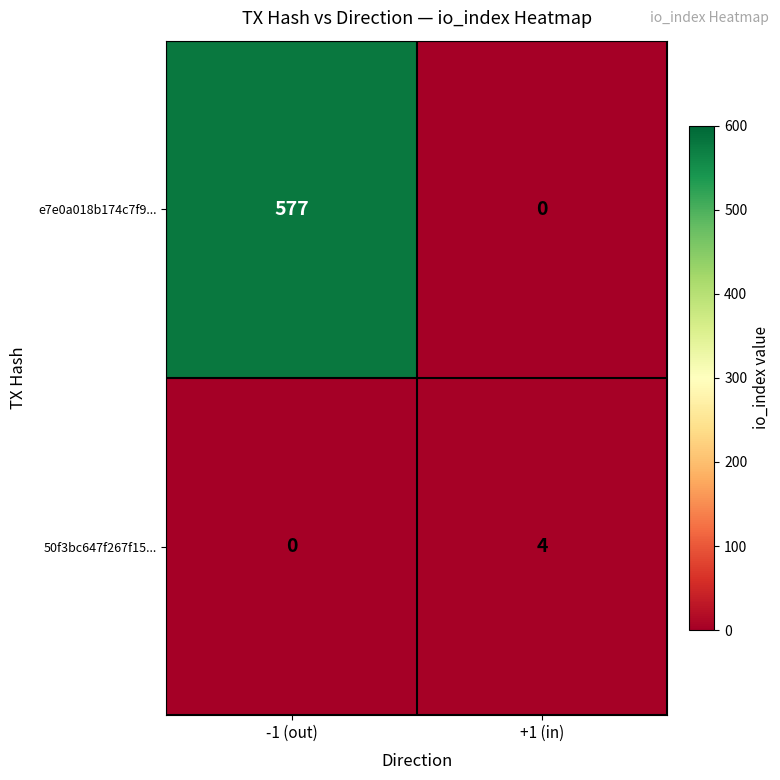

Which series has the widest spread of values?

e7e0a018b174c7f9...